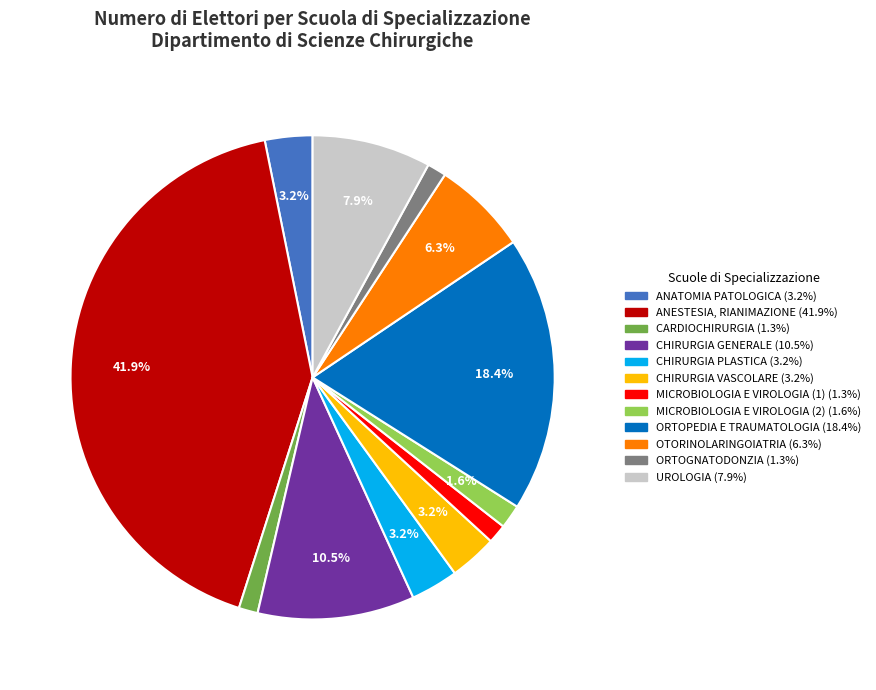

Does ORTOGNATODONZIA represent more than half of the total?

No